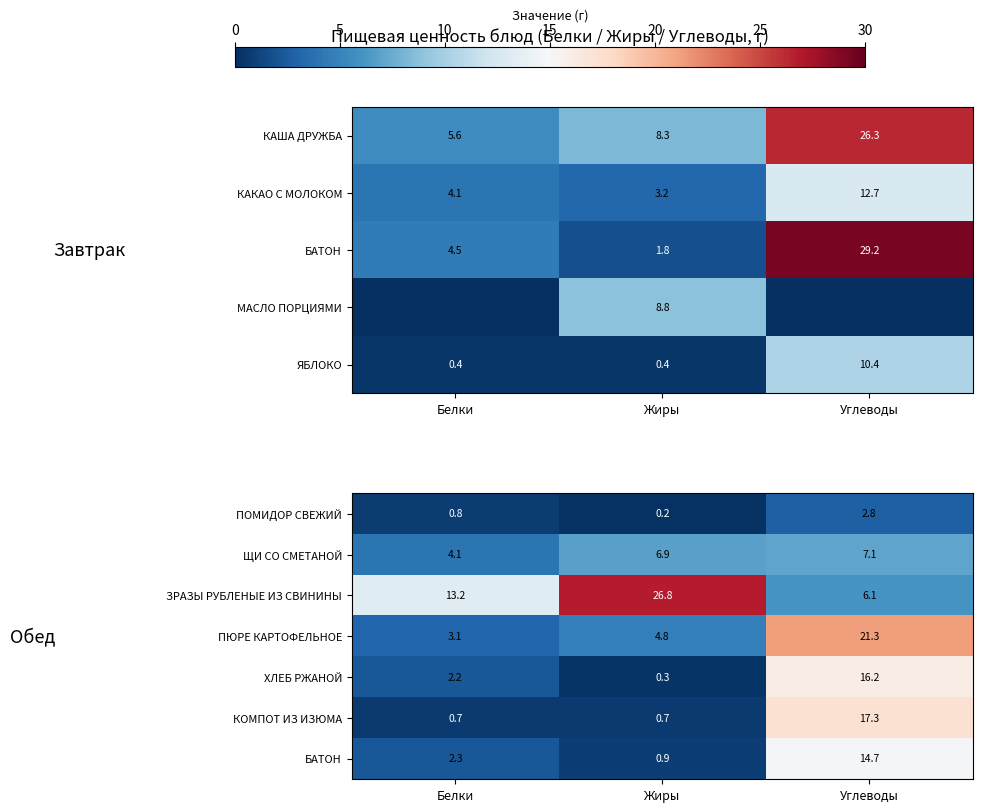

Between Жиры and Углеводы, which is larger?

Углеводы